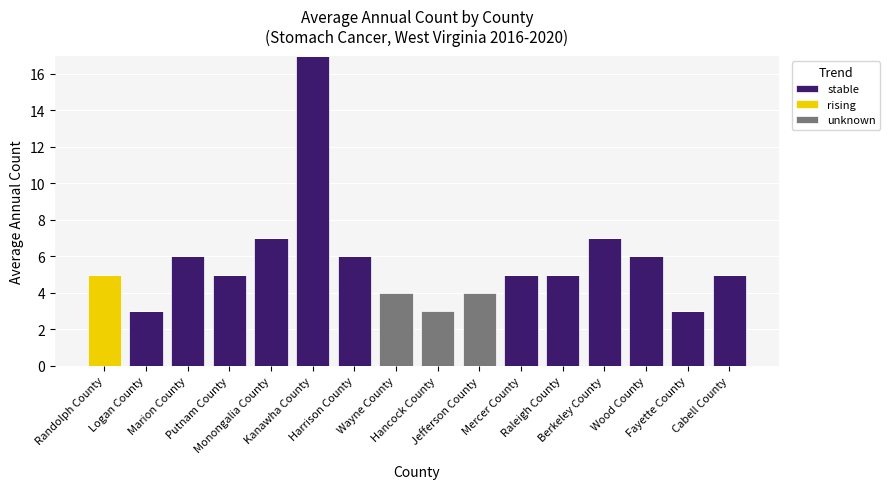

The stable series shows 3 at Raleigh County. True or false?

False